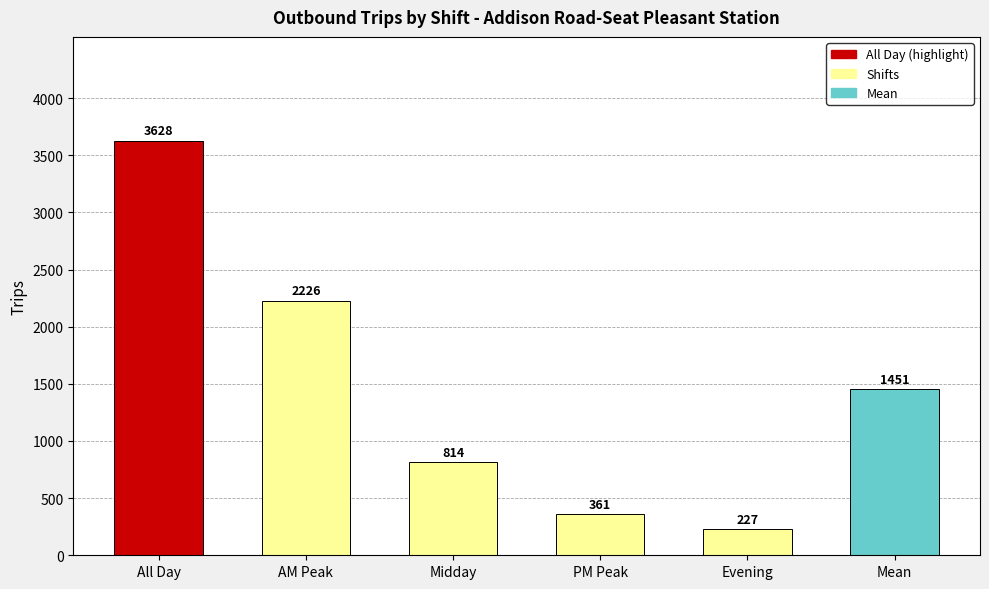

Reading left to right, extract all data points from this chart.

3628	2226	814	361	227	1451